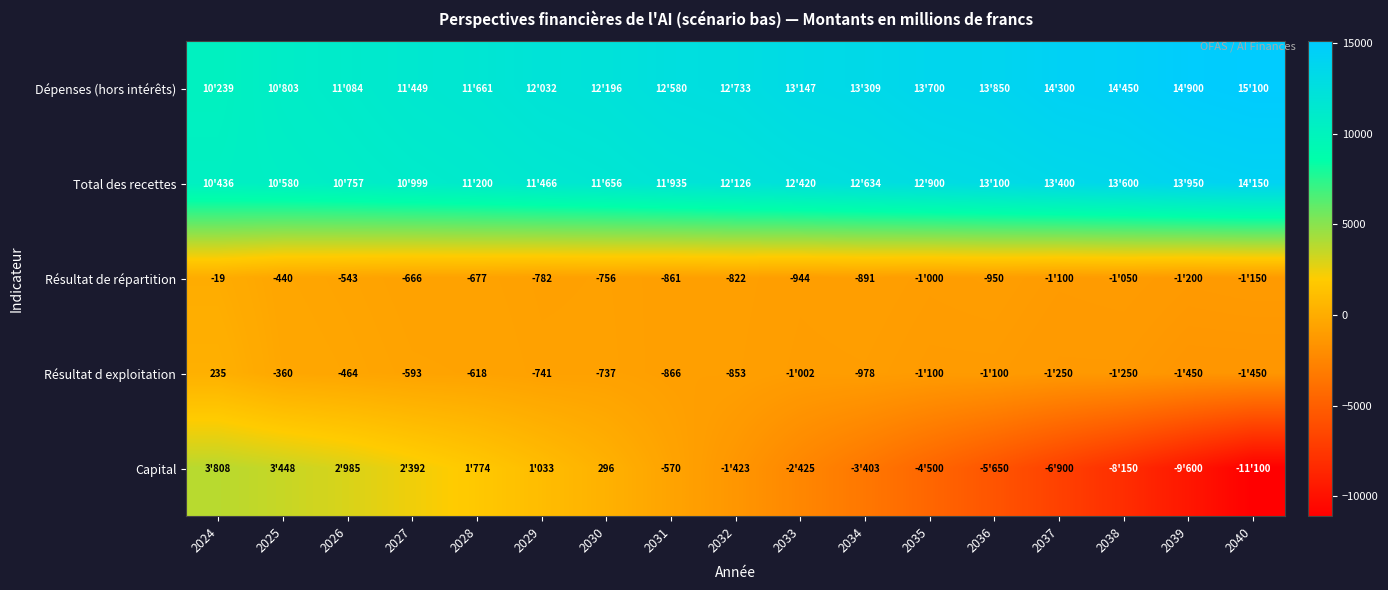

What is the sum of the Résultat d exploitation values at 2027 and 2034?

-1571